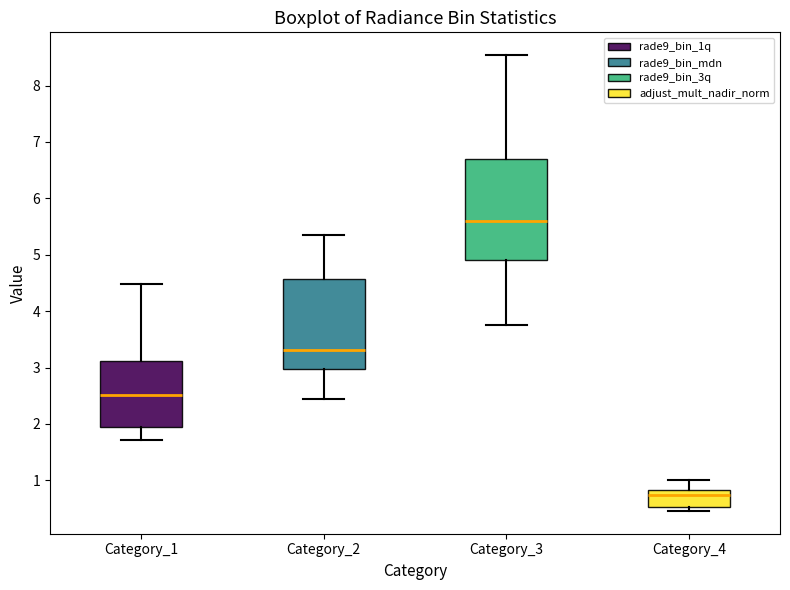

Reading left to right, read every box against the y-axis: the position of its median line, the range the box covers, and the ends of its whiskers. The values are not printed on the chart, so give them approximately, as read against the axis.

Category_1: median 2.5, box 2.0 to 3.1, whiskers 1.7 to 4.5
Category_2: median 3.3, box 3.0 to 4.6, whiskers 2.4 to 5.3
Category_3: median 5.6, box 4.9 to 6.7, whiskers 3.7 to 8.5
Category_4: median 0.7, box 0.5 to 0.8, whiskers 0.5 (just below the box's lower edge) to 1.0